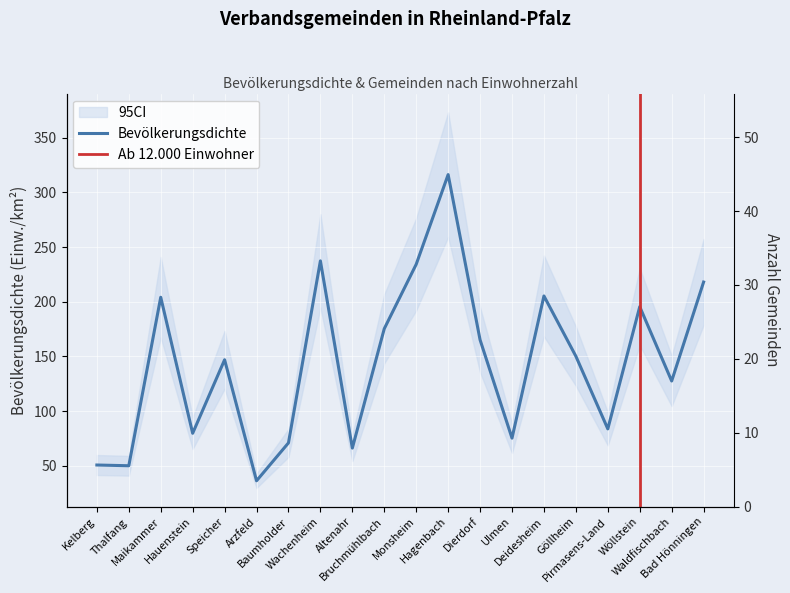

At which label is Bevölkerungsdichte closest to 176?

Bruchmühlbach